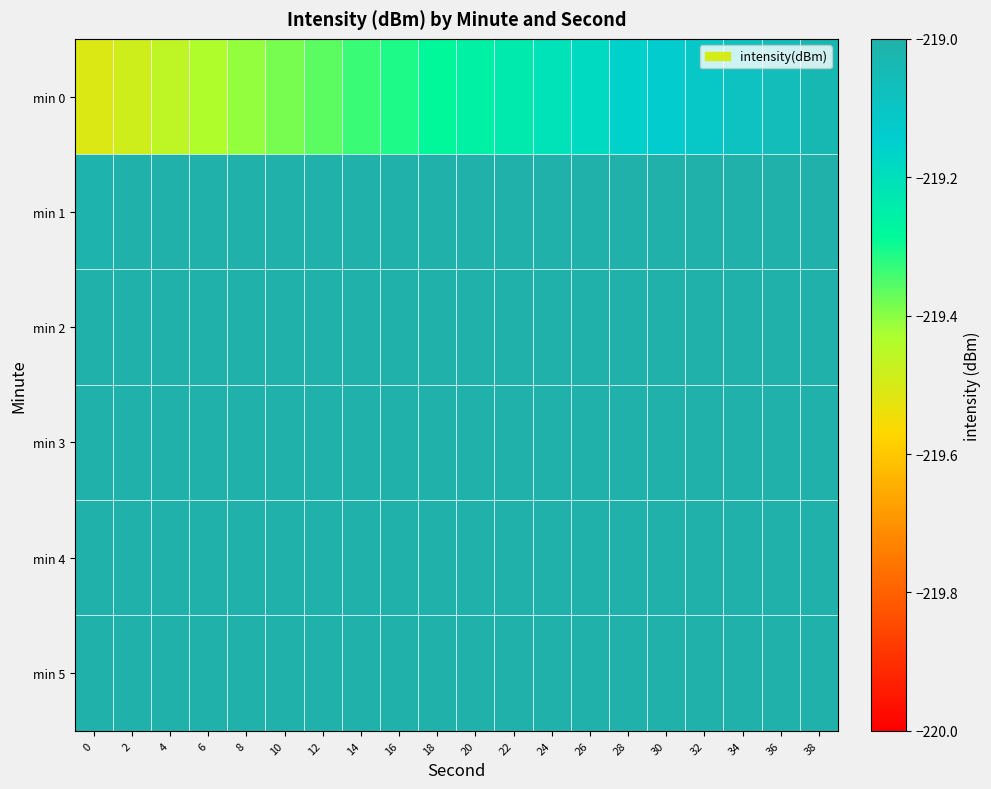

At 24, list the series in order from smallest to largest.

min 0, min 1, min 2, min 3, min 4, min 5